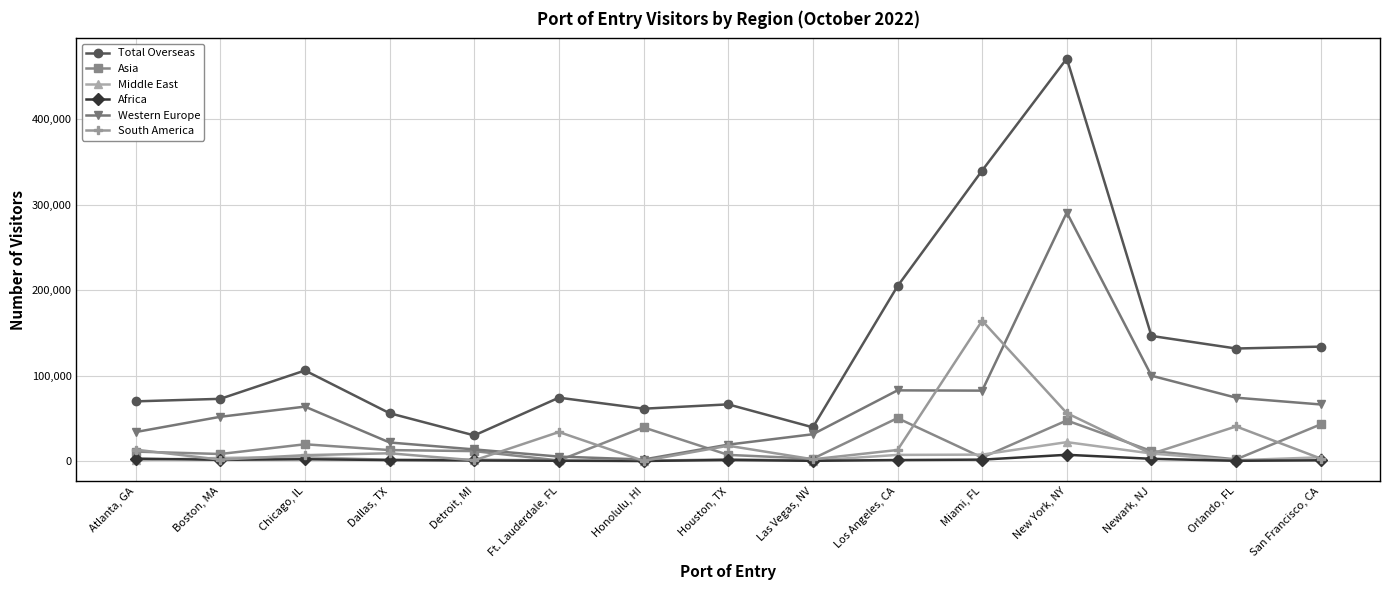

How many values in the Total Overseas series are below 74123?

7